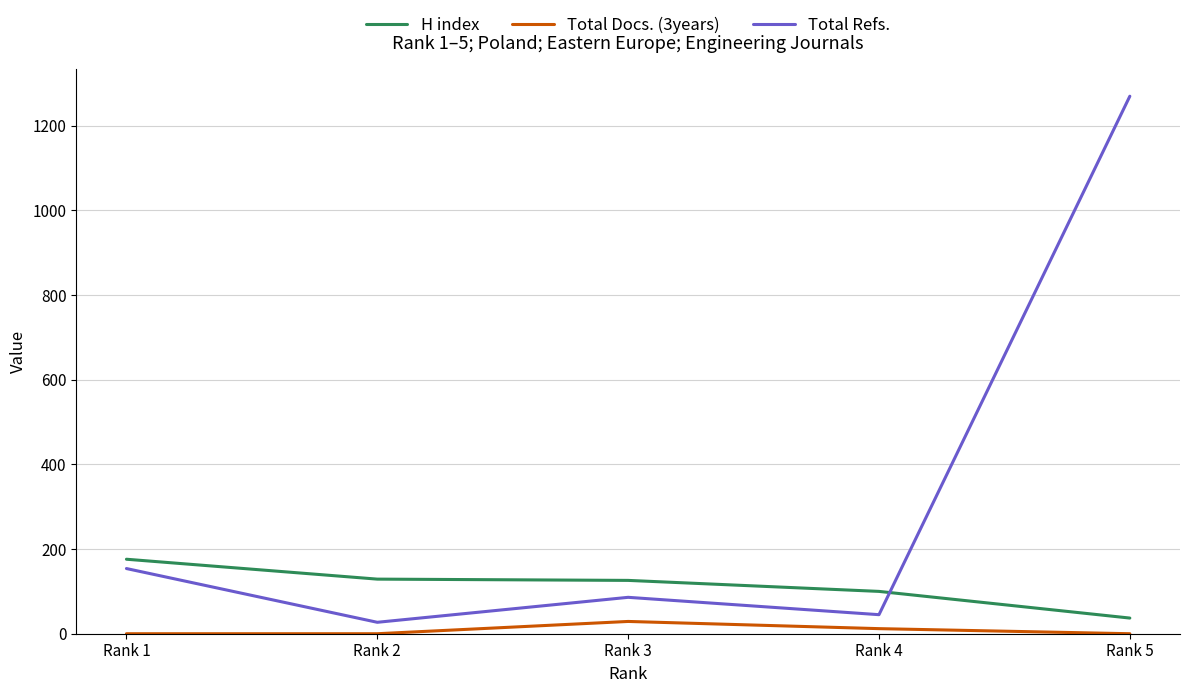

True or false: Total Docs. (3years) and Total Refs. intersect in this chart.

False